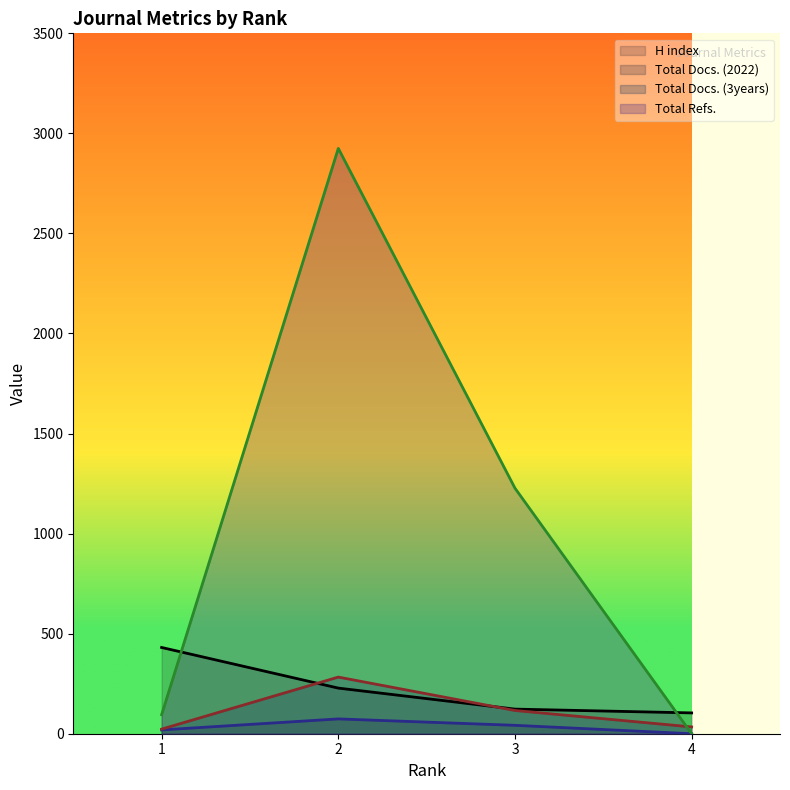

At how many categories does at least one series exceed 2639?

1